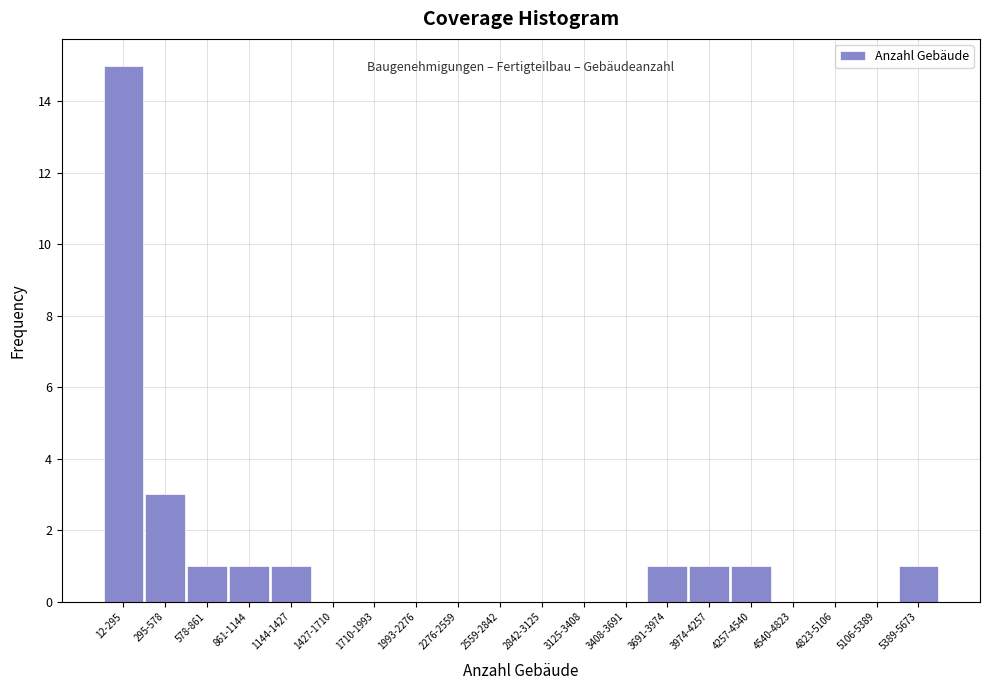

Reading left to right, list all the values displayed in this chart.

12-295=15	295-578=3	578-861=1	861-1144=1	1144-1427=1	1427-1710=0	1710-1993=0	1993-2276=0	2276-2559=0	2559-2842=0	2842-3125=0	3125-3408=0	3408-3691=0	3691-3974=1	3974-4257=1	4257-4540=1	4540-4823=0	4823-5106=0	5106-5389=0	5389-5673=1